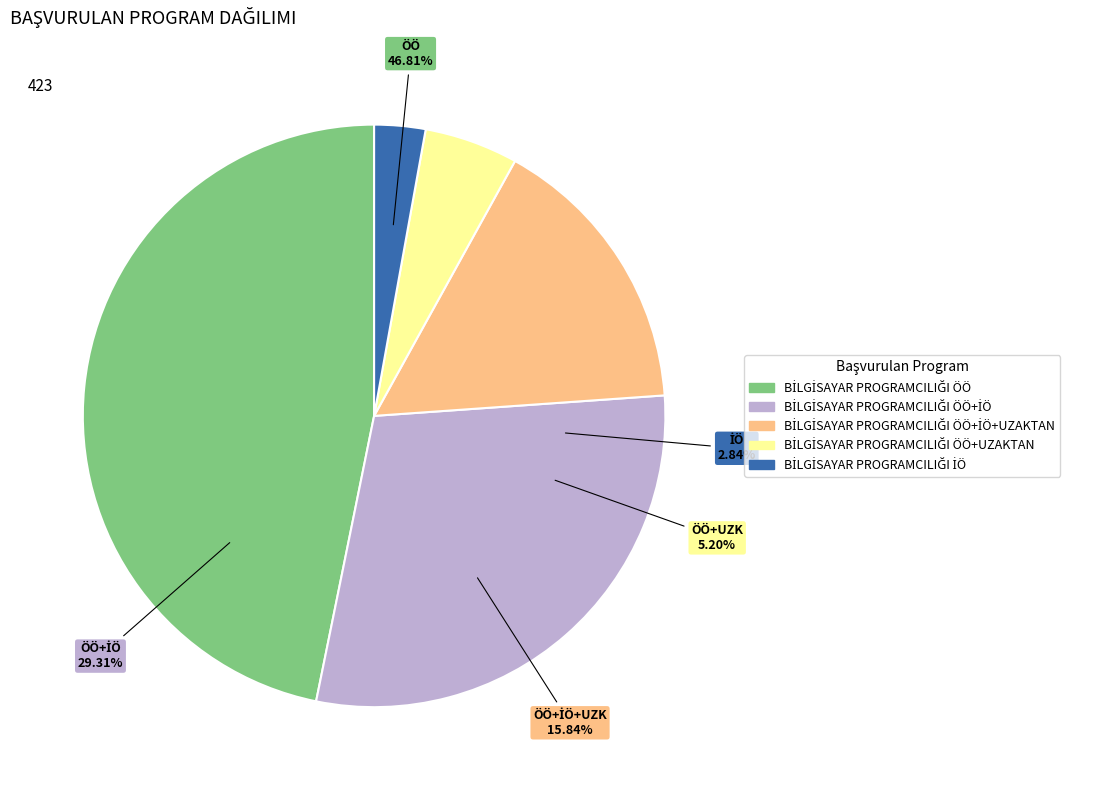

Rank the categories by value from lowest to highest.

BİLGİSAYAR PROGRAMCILIĞI İÖ, BİLGİSAYAR PROGRAMCILIĞI ÖÖ+UZAKTAN, BİLGİSAYAR PROGRAMCILIĞI ÖÖ+İÖ+UZAKTAN, BİLGİSAYAR PROGRAMCILIĞI ÖÖ+İÖ, BİLGİSAYAR PROGRAMCILIĞI ÖÖ